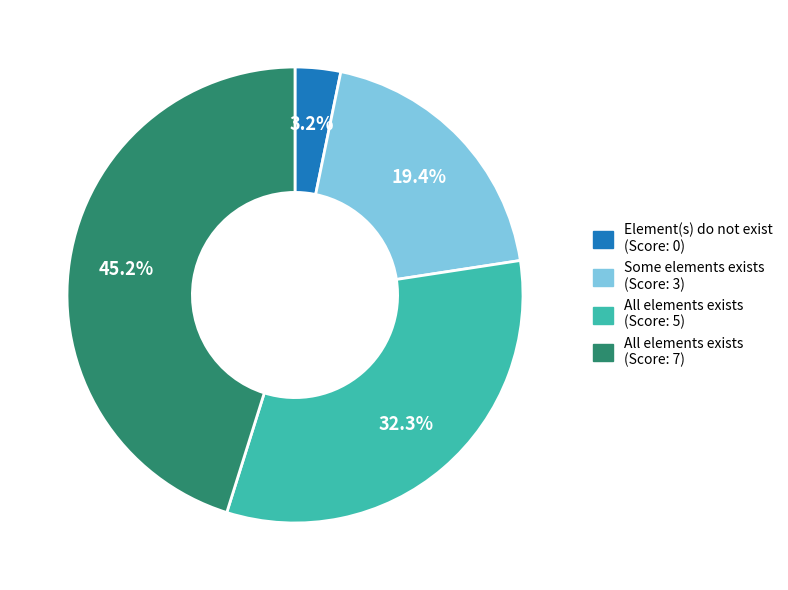

To the nearest percent, what is the difference between the largest and smallest slice percentages?

42%